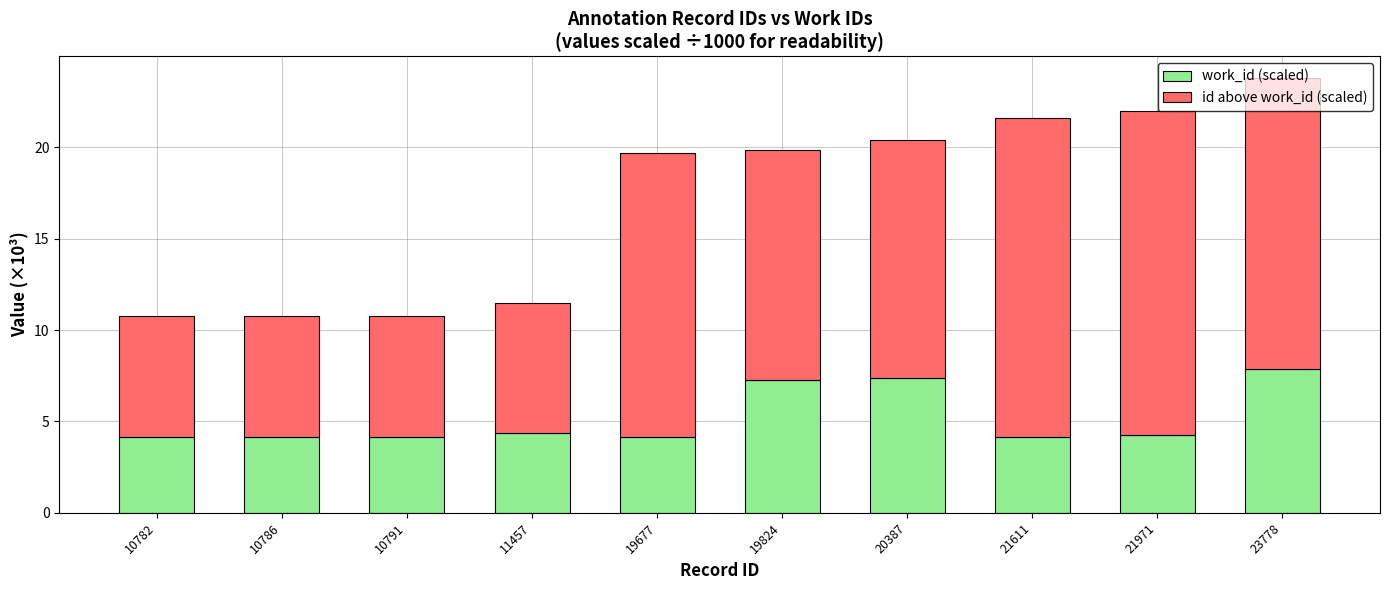

What is the total value across all series at 21971?

22.0